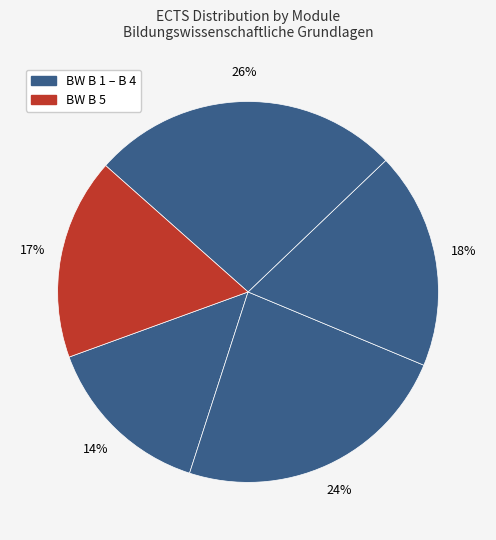

How many slices are in this pie chart?

5